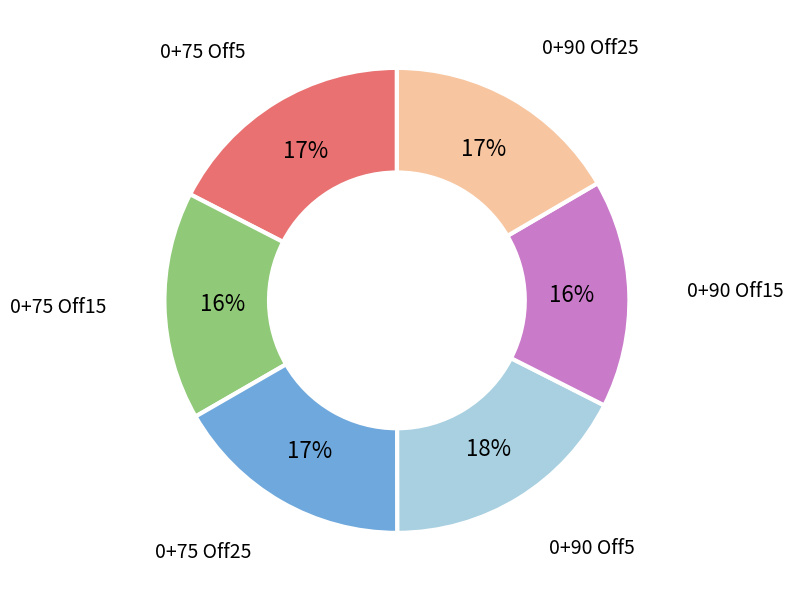

Does any single category account for the majority?

No